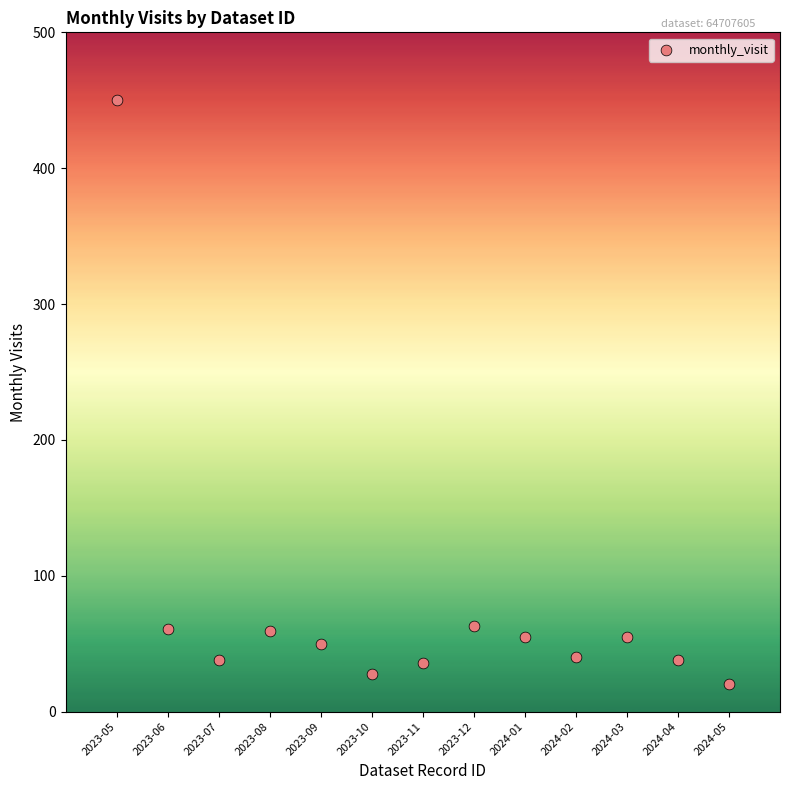

What is the range of X values (max minus min)?

12